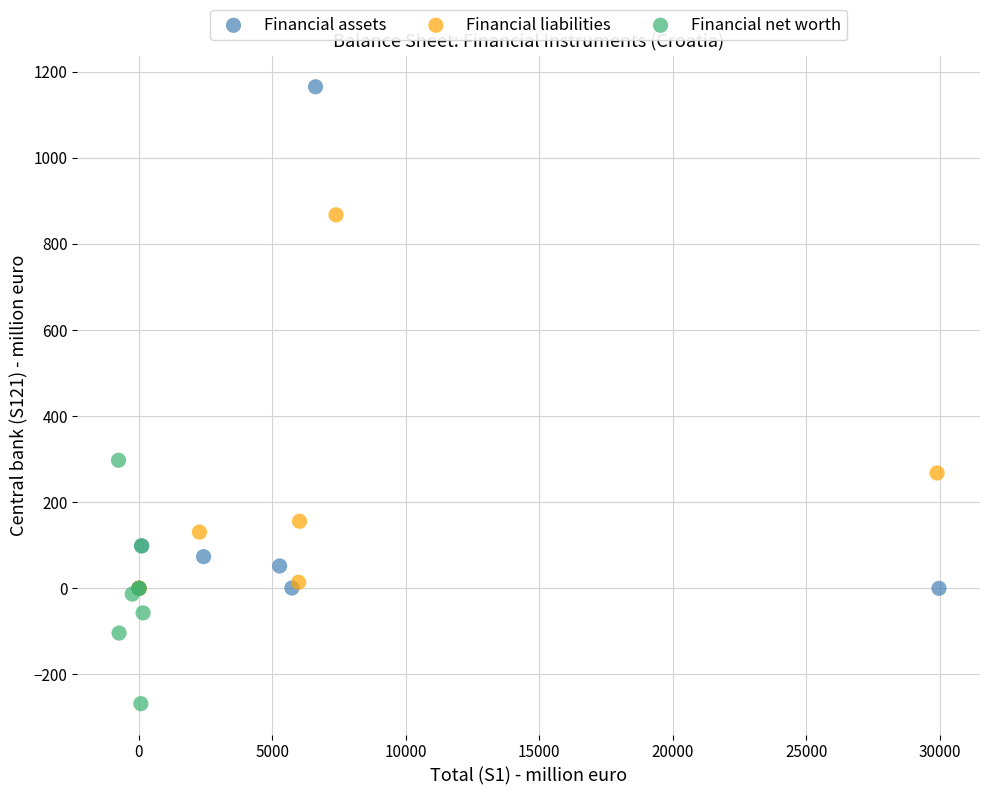

Which series has the largest Y range (max minus min)?

Financial assets